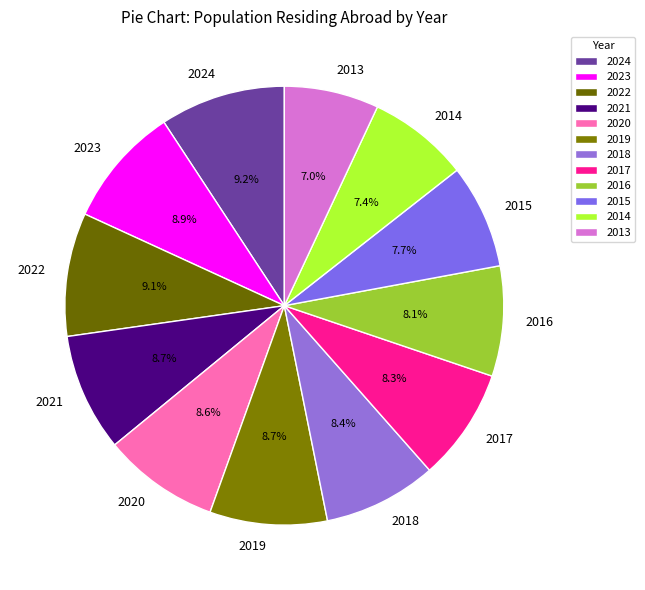

Does 2014 account for over 50% of the chart?

No